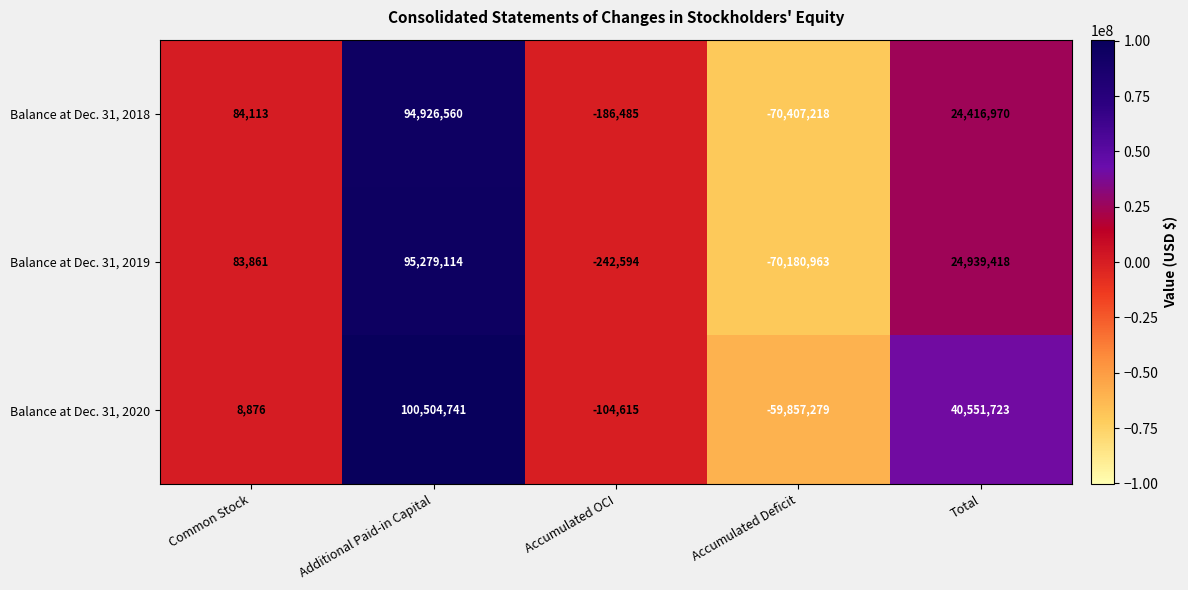

How many data points does each series have?

5